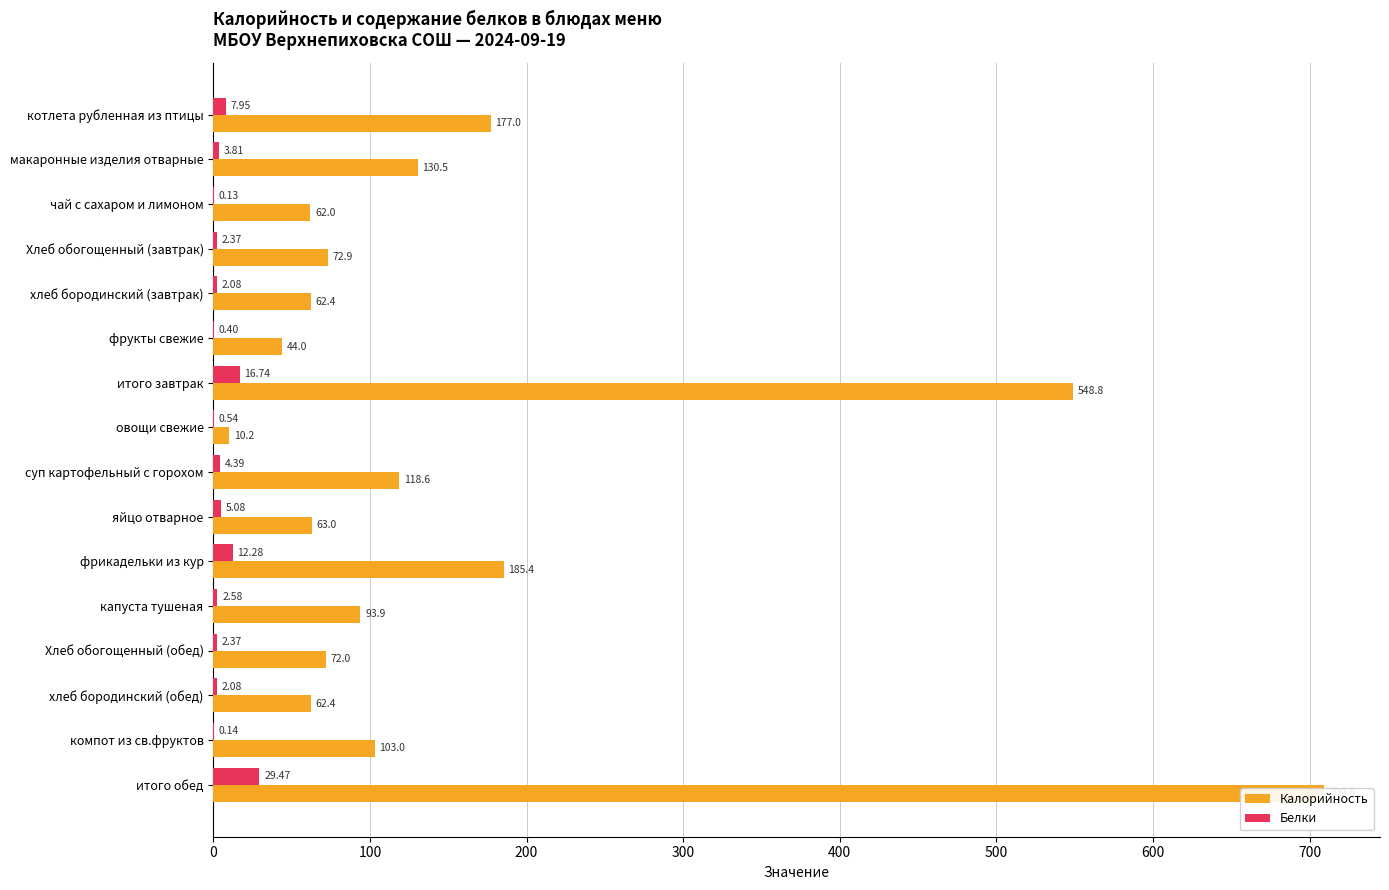

Does the chart contain stacked bars?

No